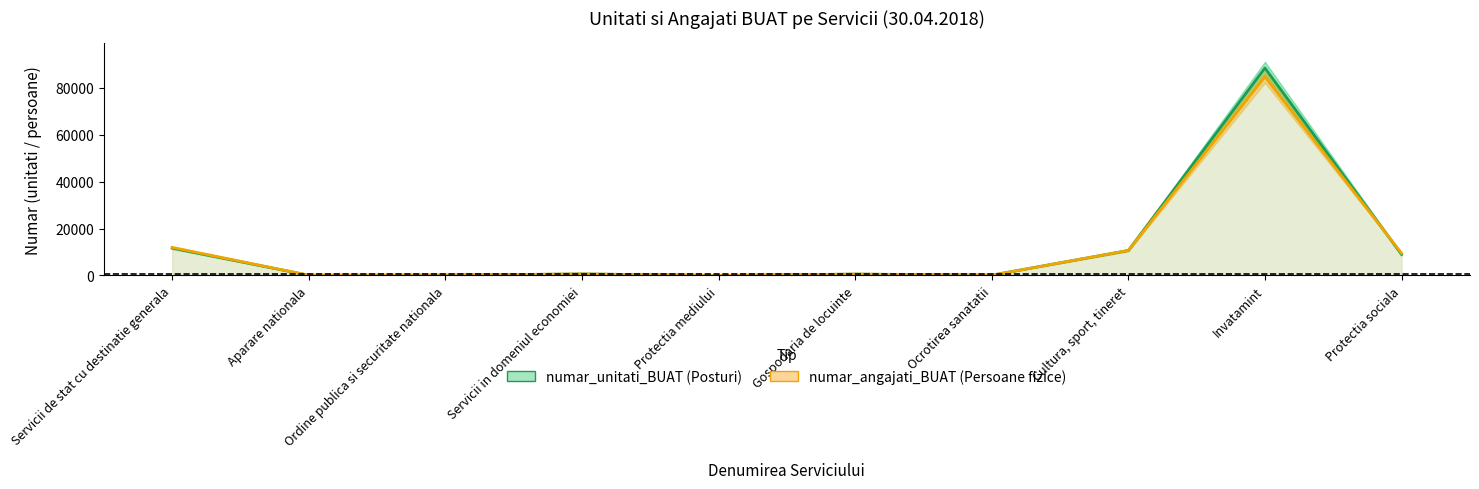

What is the difference between the numar_angajati_BUAT values at Servicii in domeniul economiei and Invatamint?

84108.0